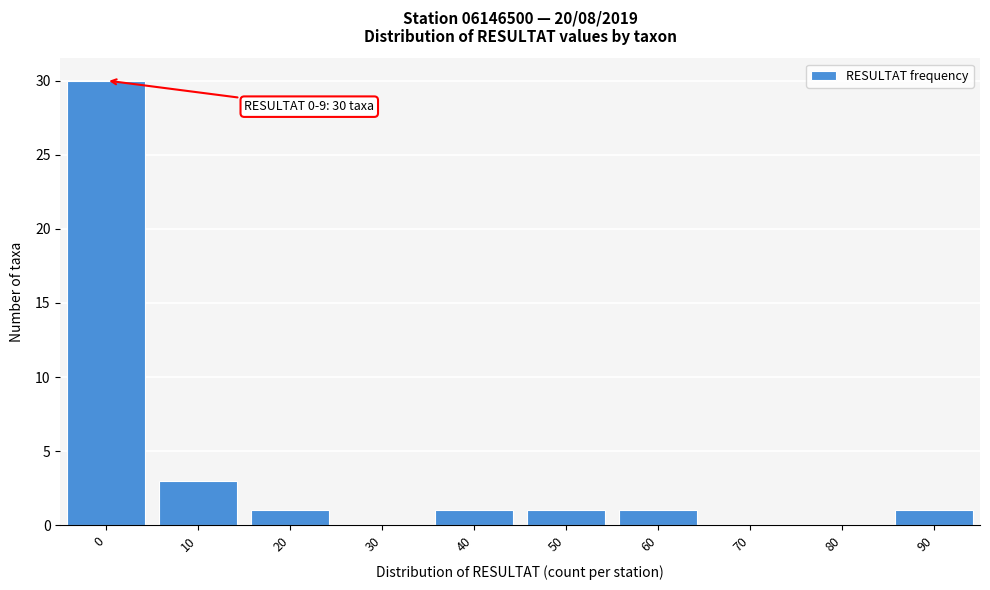

Reading right to left, extract all data points from this chart.

90=1	80=0	70=0	60=1	50=1	40=1	30=0	20=1	10=3	0=30